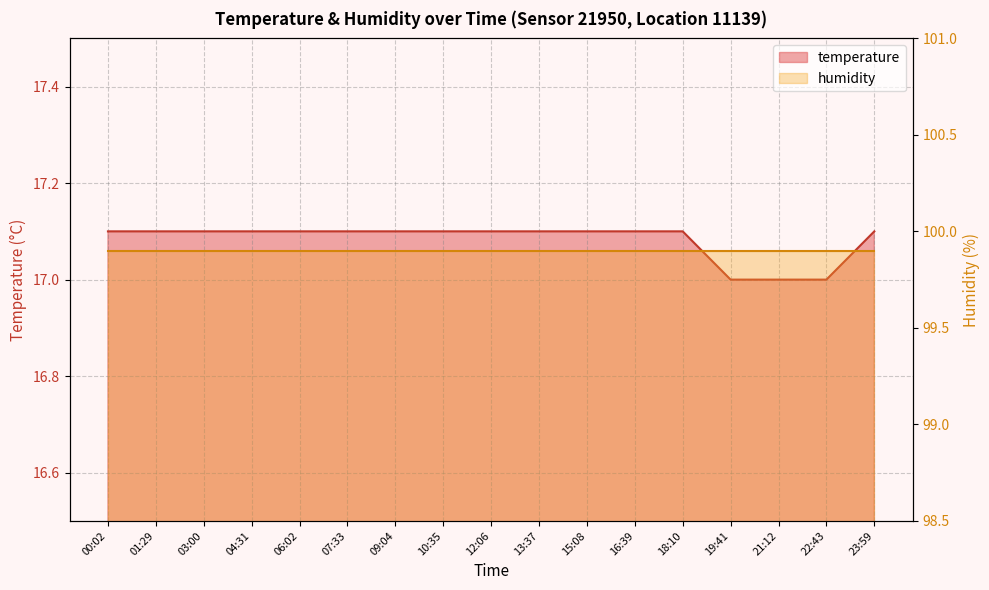

Is it true that the value at 07:33 is 17.1?

True